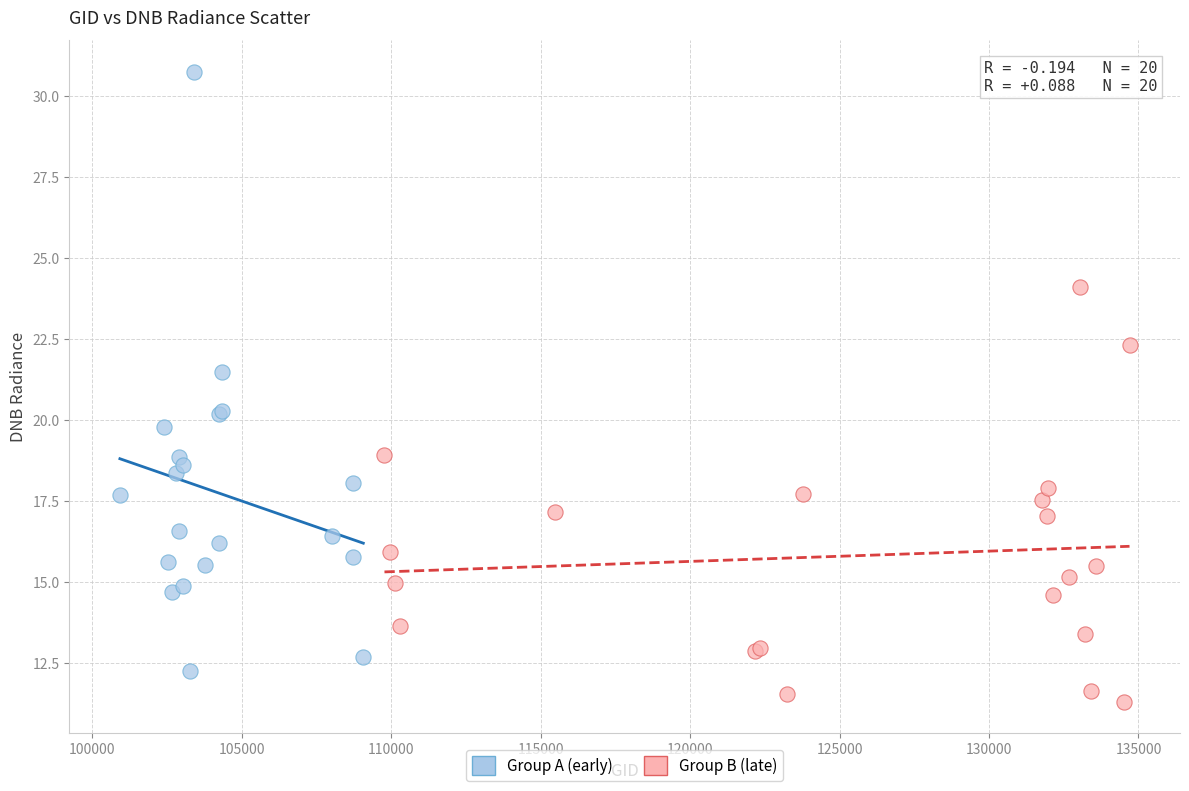

Which series has the widest spread of Y values?

Group A (early)